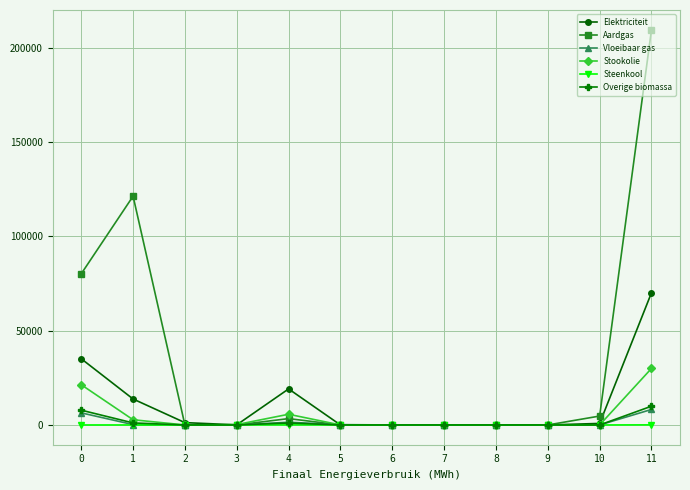

At how many categories does at least one series exceed 20199?

3